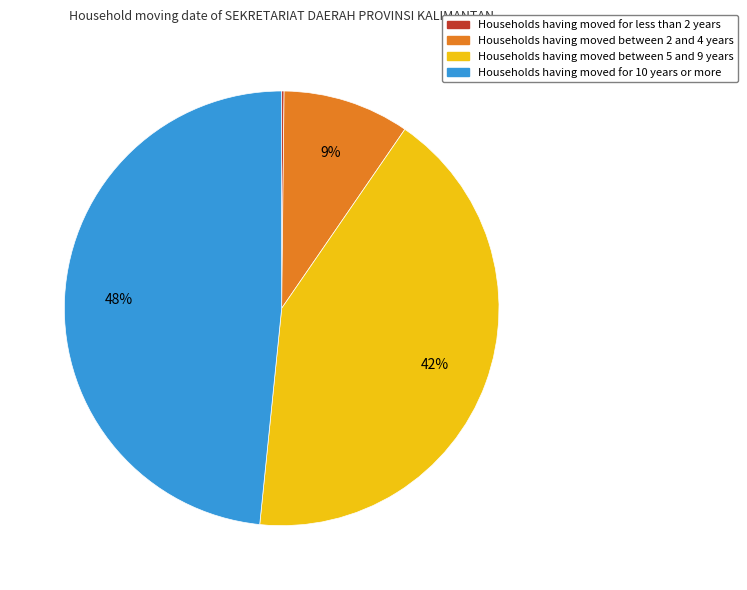

Is it true that Households having moved between 2 and 4 years is 1% of the pie?

False